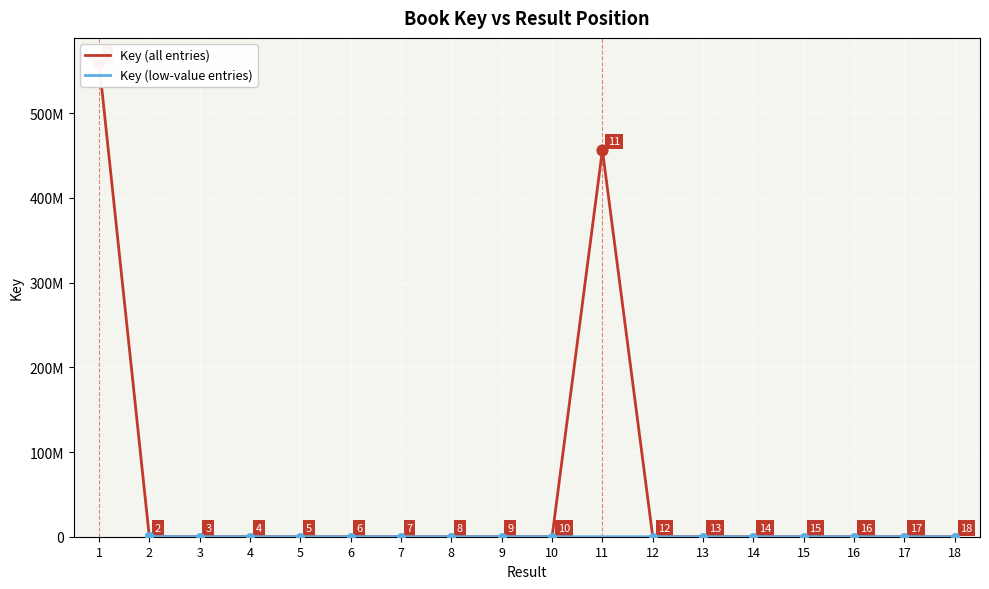

Which has a higher value, 2 or 11?

11